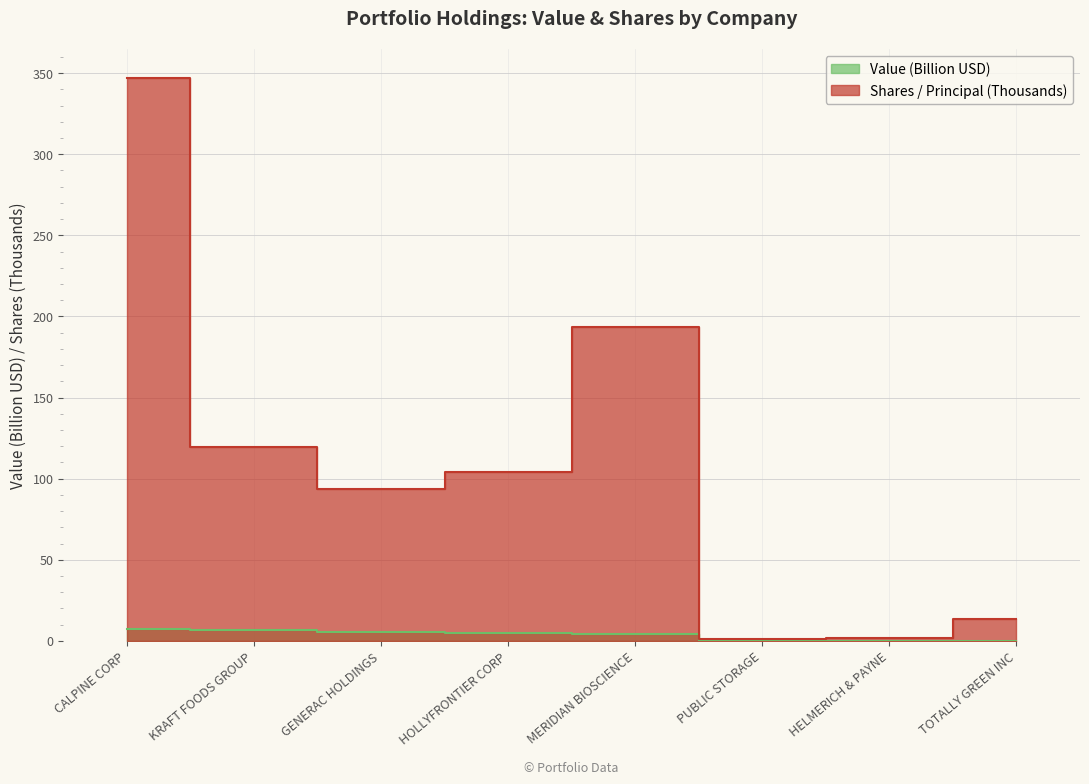

Rank the categories by Value (M) value from highest to lowest.

CALPINE CORP, KRAFT FOODS GROUP, GENERAC HOLDINGS, HOLLYFRONTIER CORP, MERIDIAN BIOSCIENCE, PUBLIC STORAGE, HELMERICH & PAYNE, TOTALLY GREEN INC